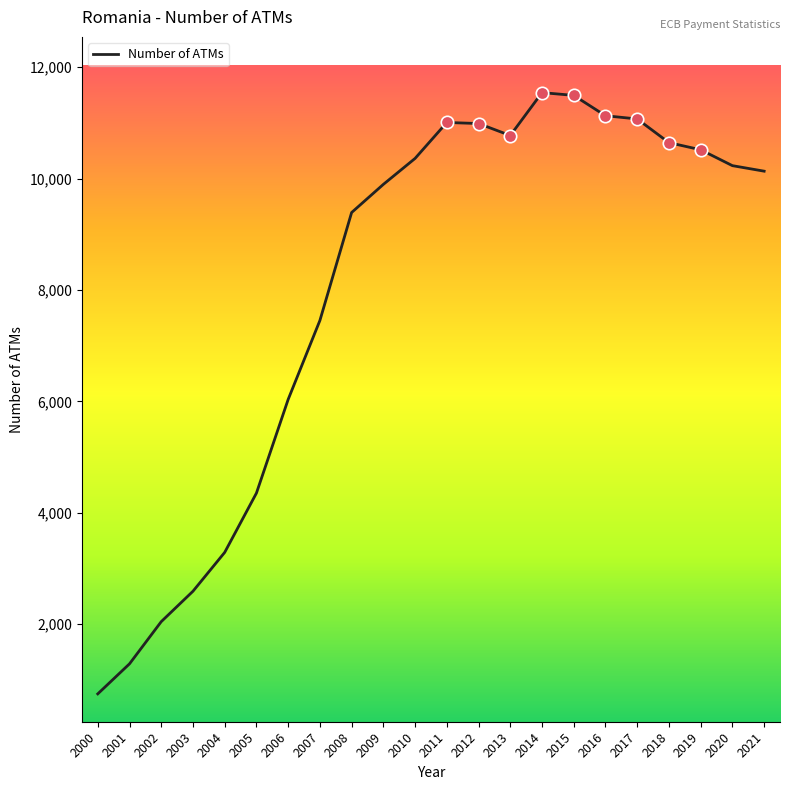

Which has a higher value, 2003 or 2007?

2007